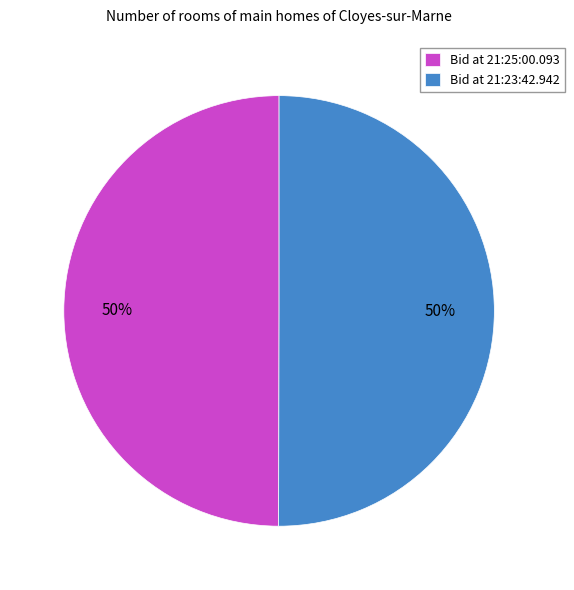

True or false: Bid at 21:23:42.942 accounts for 41% of the total.

False